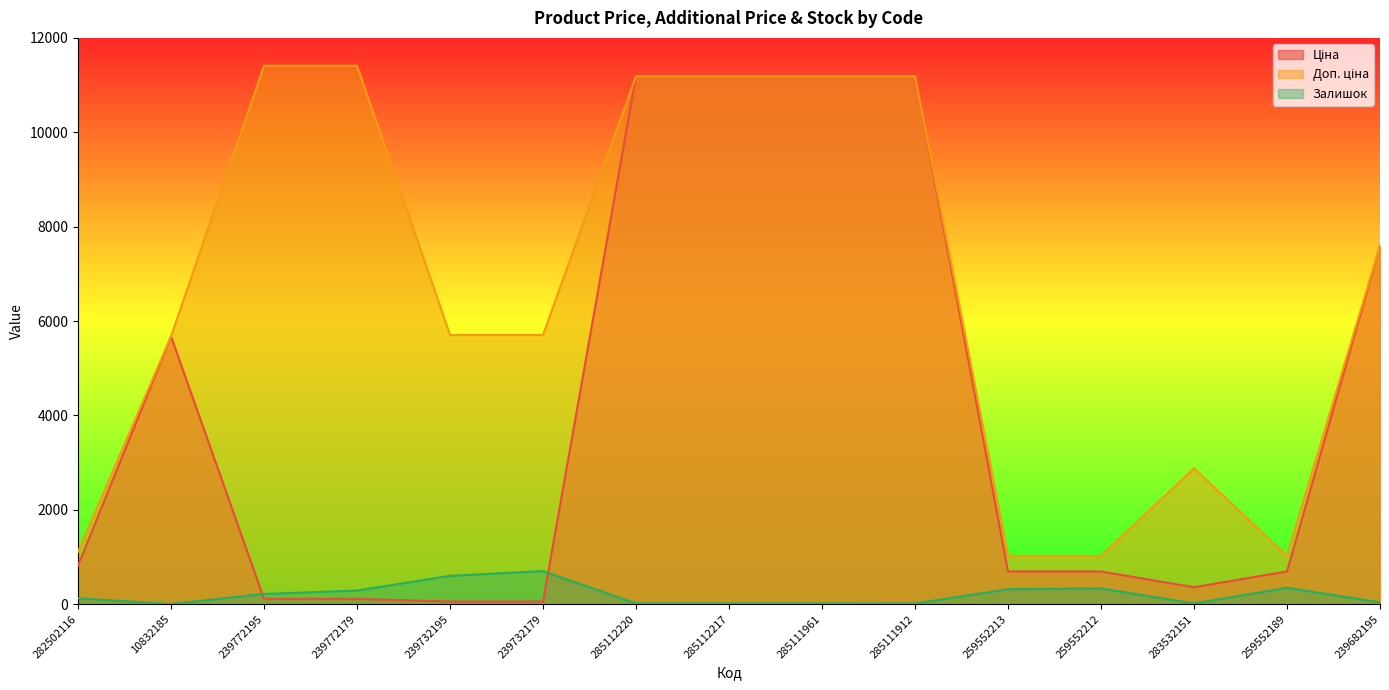

Where is Залишок nearest to the value 353?

259552189